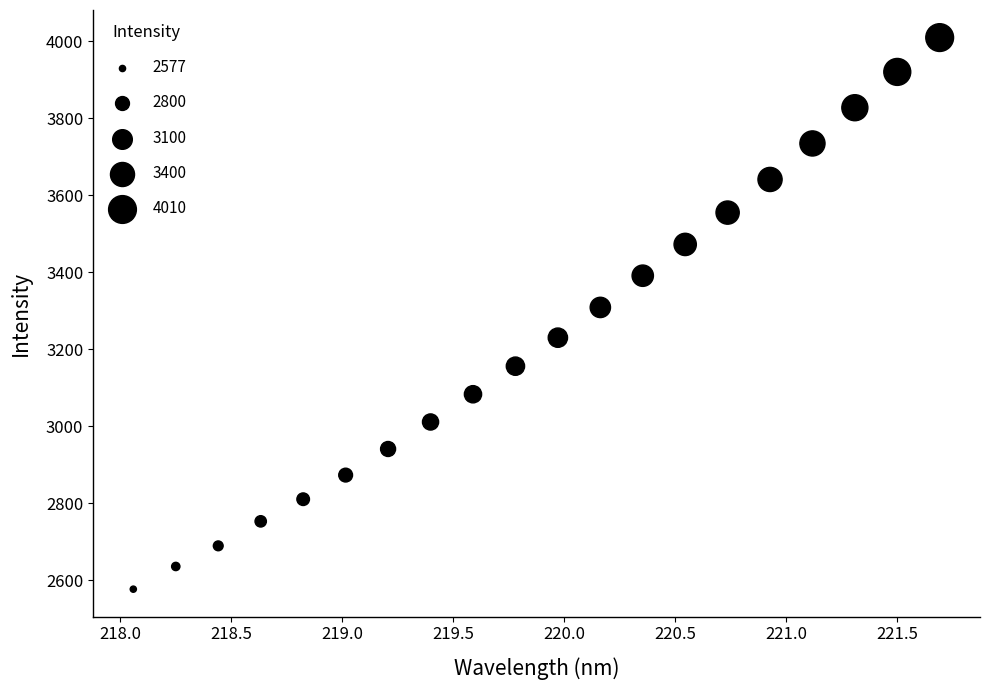

What Y value in the scatter plot is closest to 3293?

3309.0